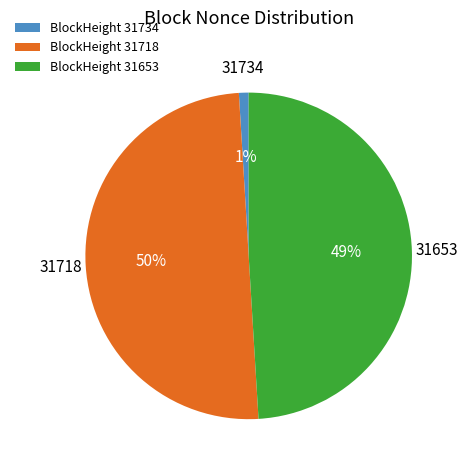

Which slice is the smallest?

BlockHeight 31734